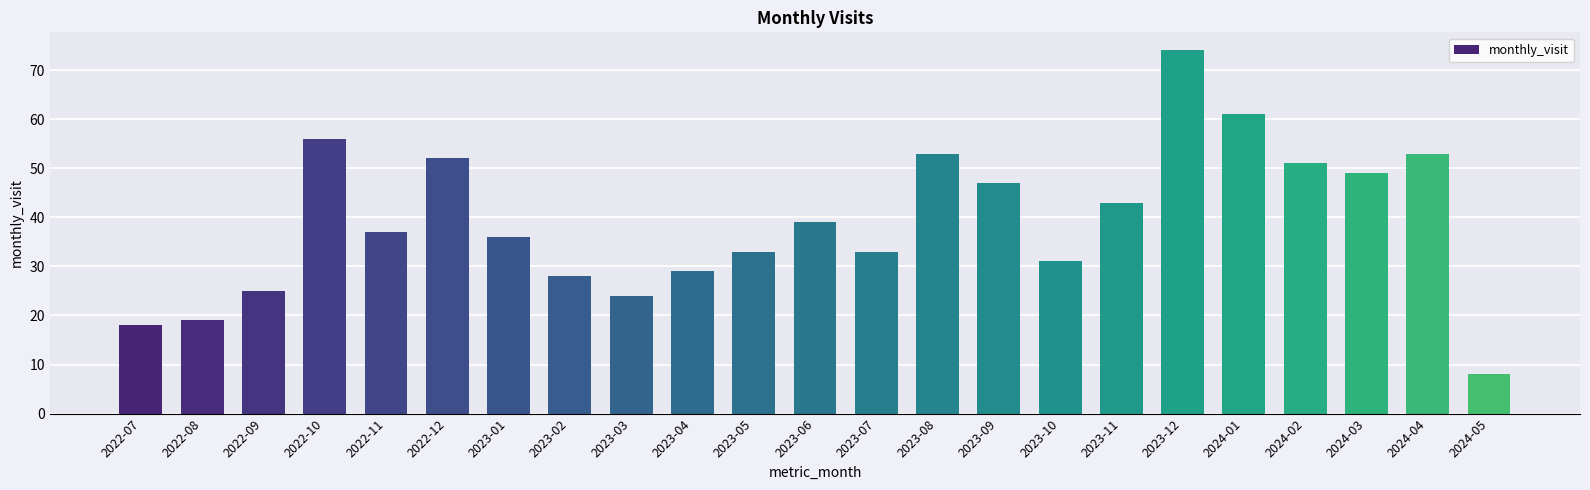

What is the ratio of the value at 2022-08 to the value at 2022-12?

0.4